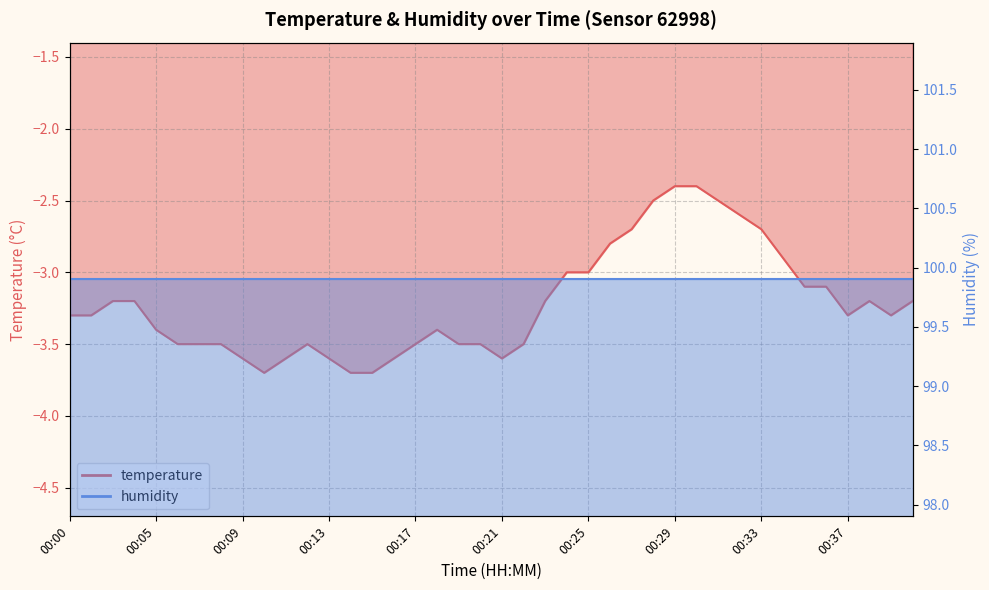

What is the difference between the maximum and second lowest values?

1.3